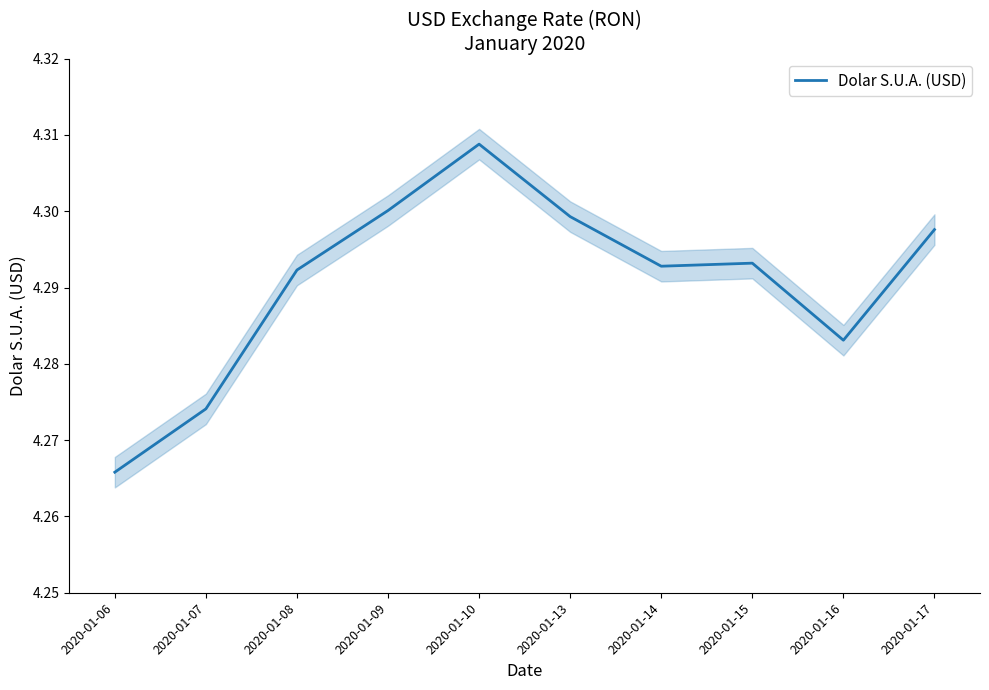

Reading right to left, extract all data points from this chart.

2020-01-17=4.3	2020-01-16=4.3	2020-01-15=4.3	2020-01-14=4.3	2020-01-13=4.3	2020-01-10=4.3	2020-01-09=4.3	2020-01-08=4.3	2020-01-07=4.3	2020-01-06=4.3